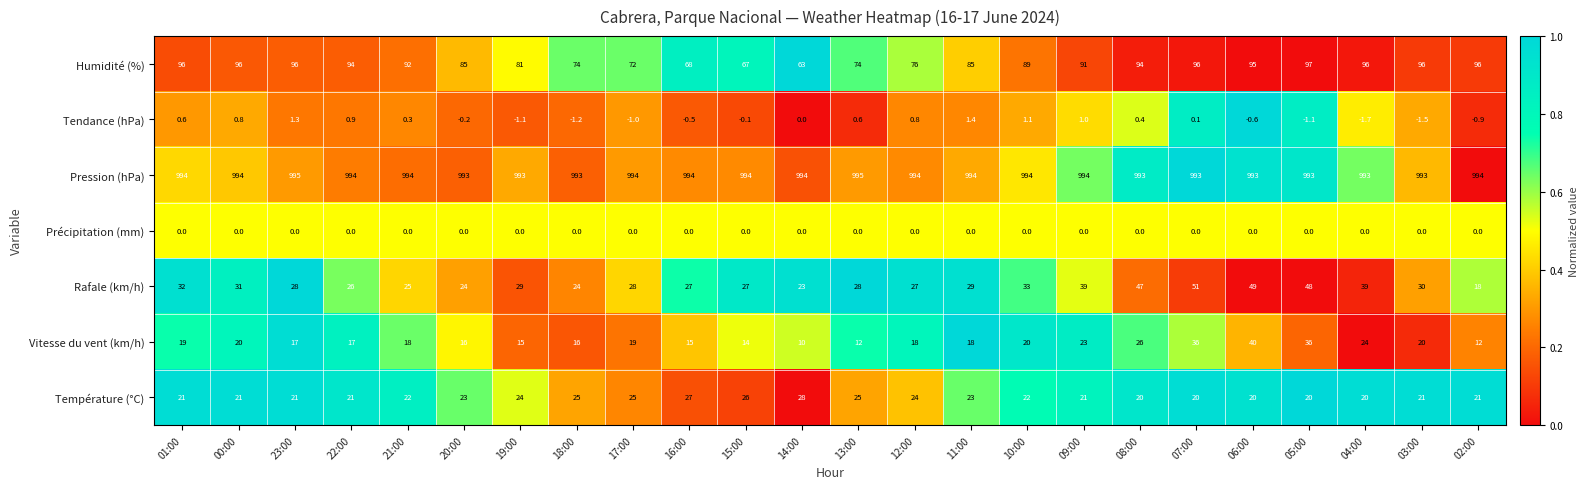

At which category does the chart reach its minimum across all series?

04:00